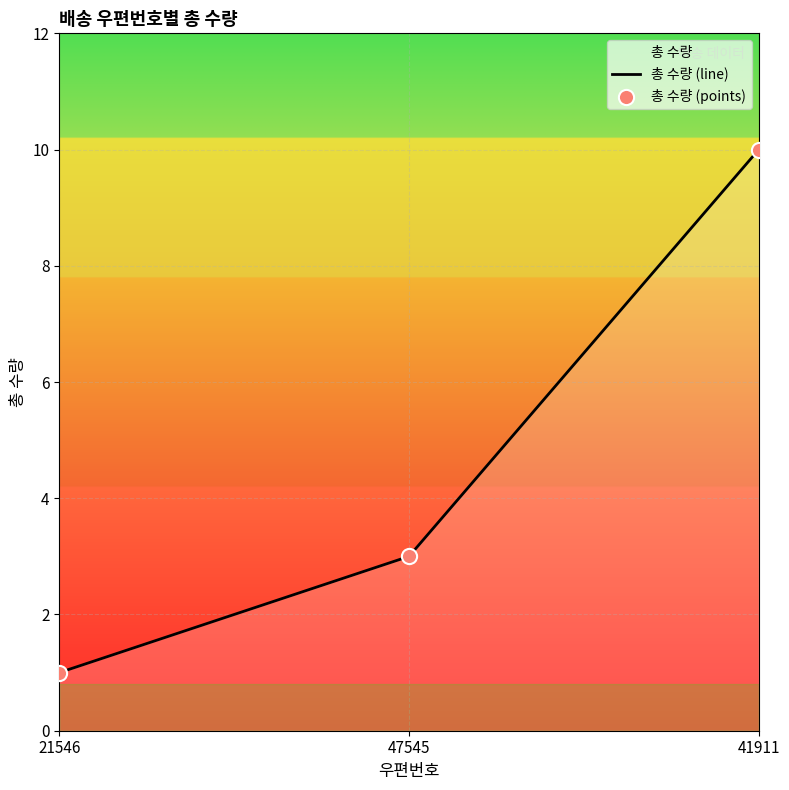

Which series reaches the minimum Y coordinate?

총 수량 (line)